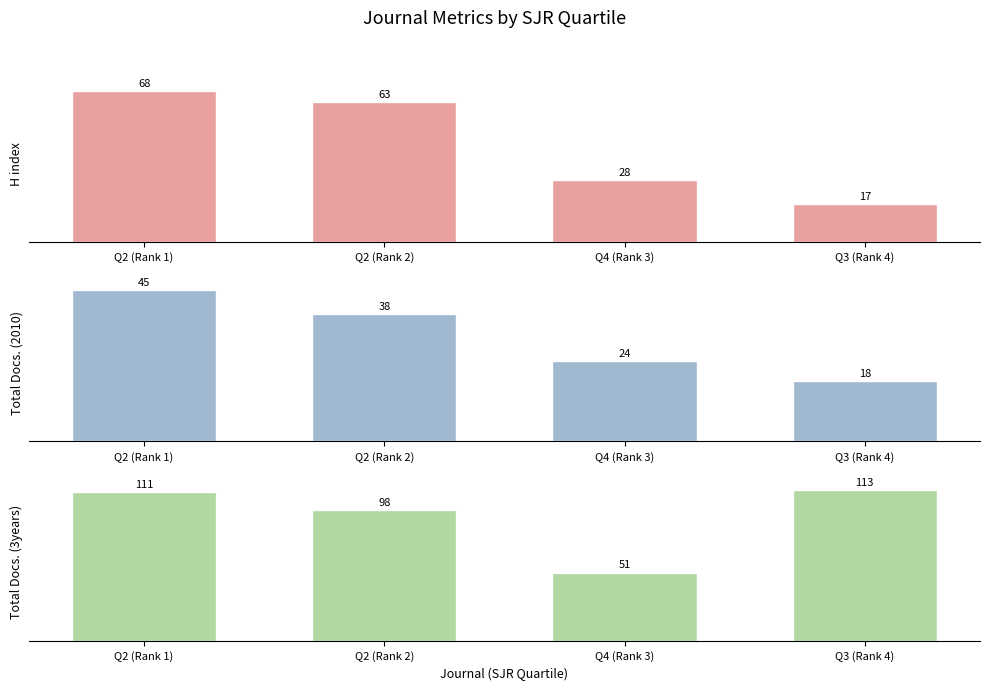

Reading left to right, transcribe all the data shown in this chart.

H index: 68	63	28	17
Total Docs. (2010): 45	38	24	18
Total Docs. (3years): 111	98	51	113